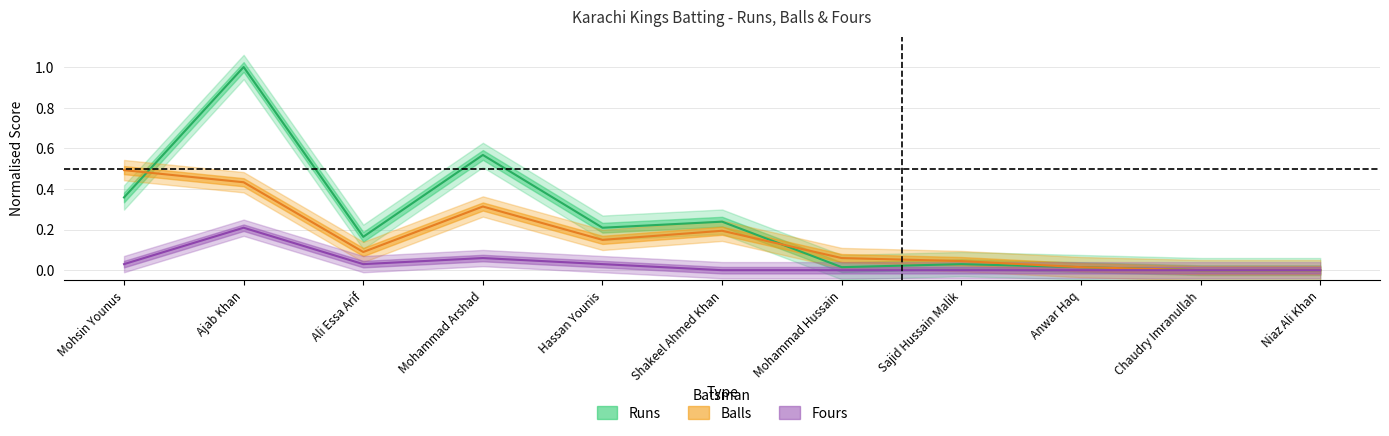

Which category has the lowest value across all series?

Chaudry Imranullah